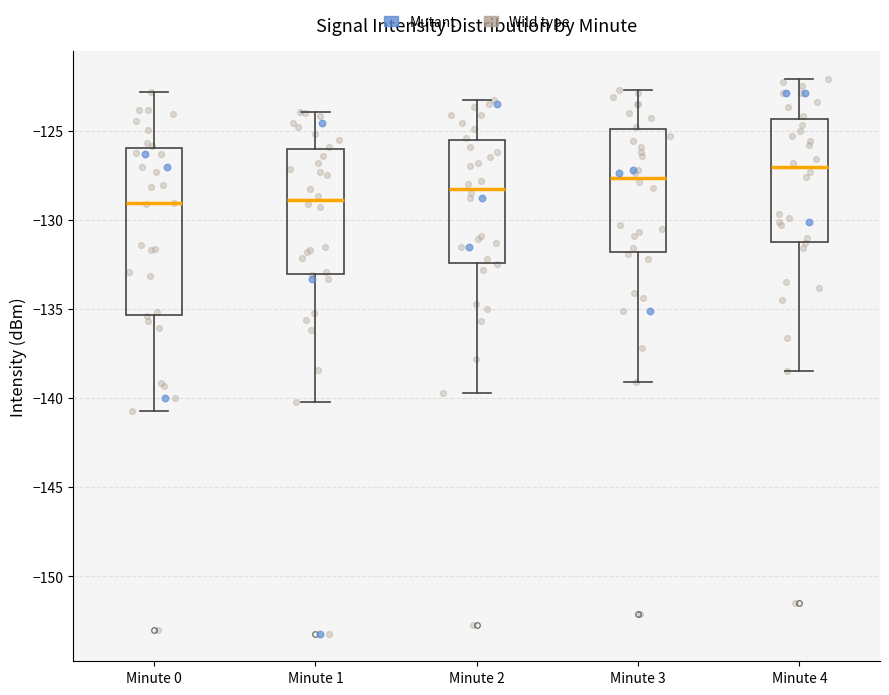

Where does the upper whisker of the box for Minute 3 end on the y-axis? The values are not printed on the chart, so give them approximately, as read against the axis.

-122.5